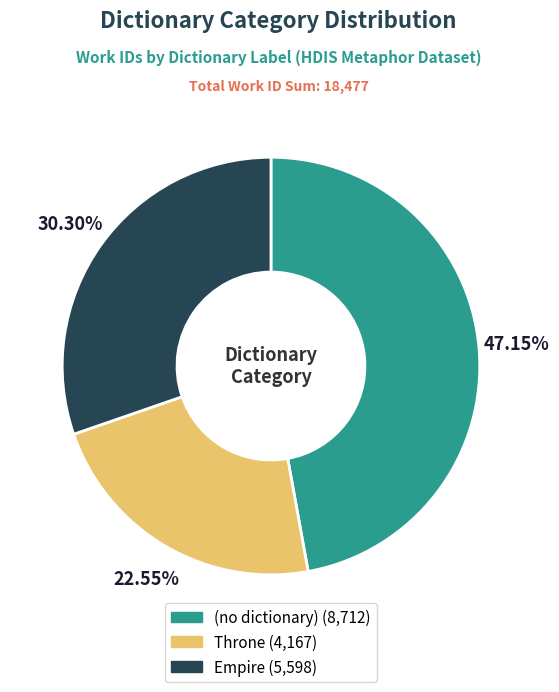

To the nearest percent, what is the average slice percentage?

33%